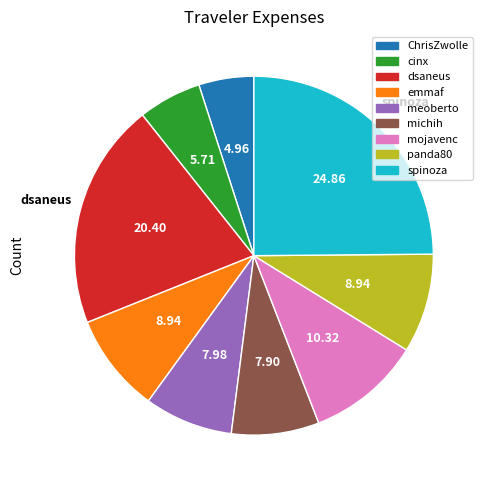

Which has a higher value, dsaneus or cinx?

dsaneus